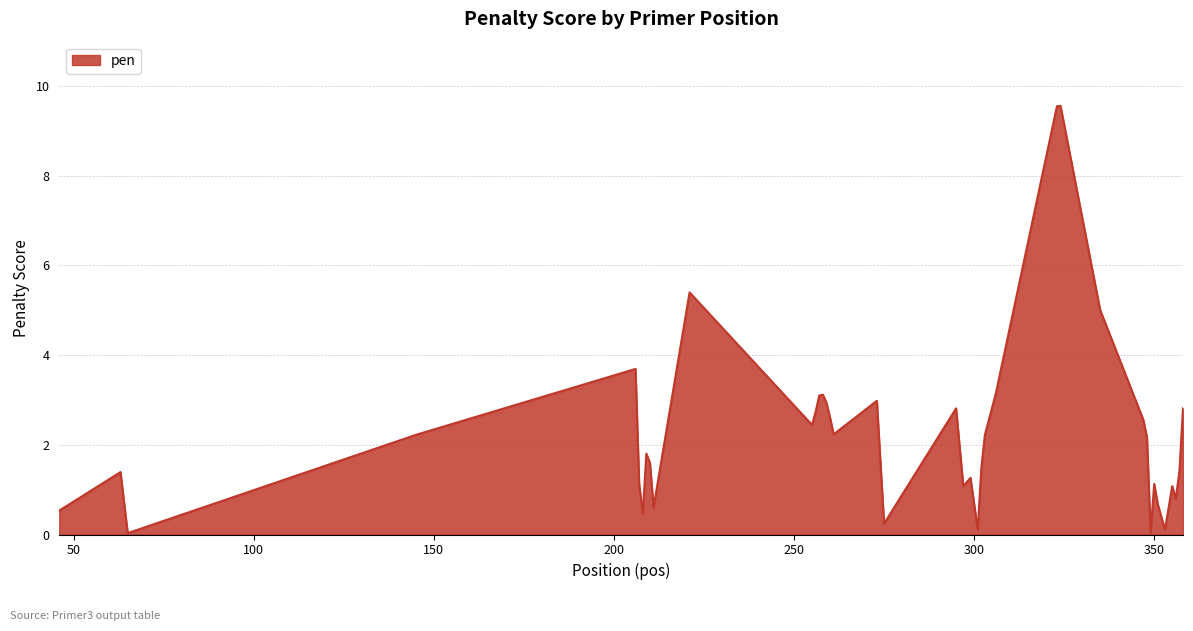

What is the difference between the maximum and minimum values?

9.5